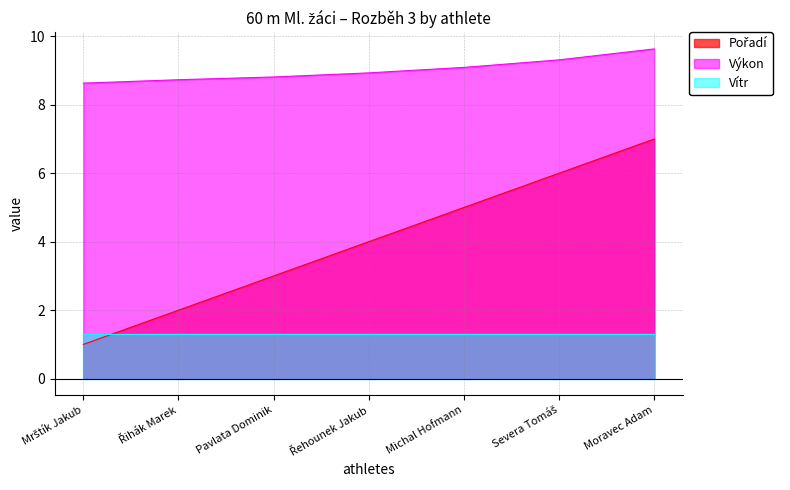

Which has a higher value, Pavlata Dominik or Severa Tomáš?

Severa Tomáš